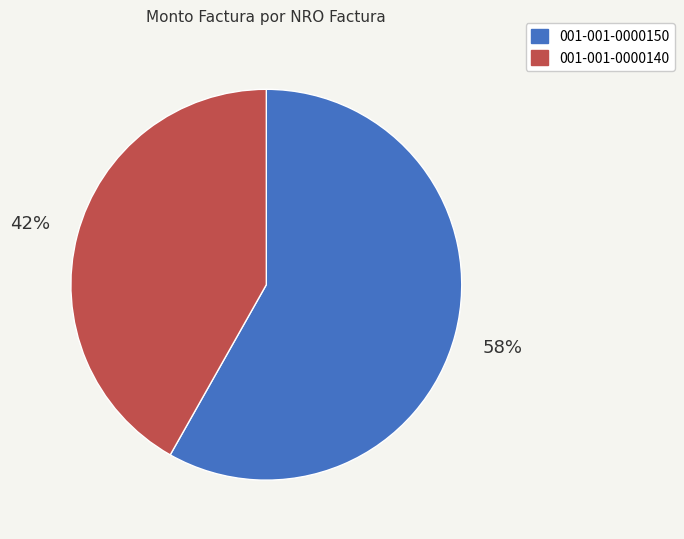

True or false: 001-001-0000150 accounts for 45% of the total.

False